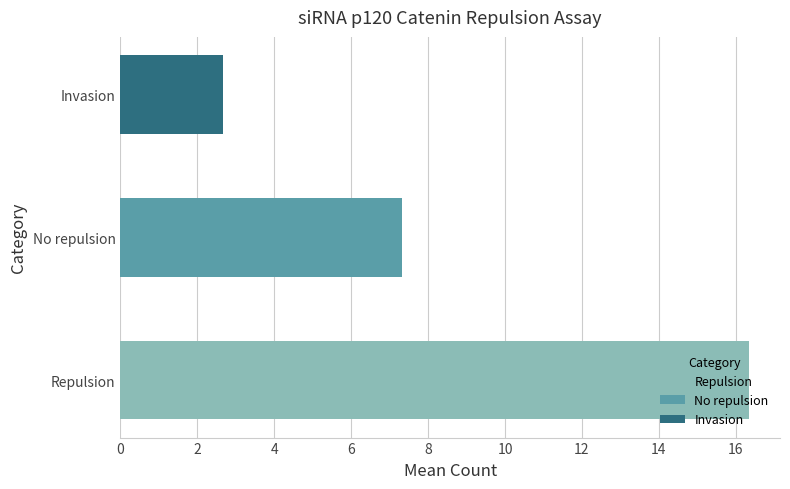

What value does the data have at Repulsion?

16.3